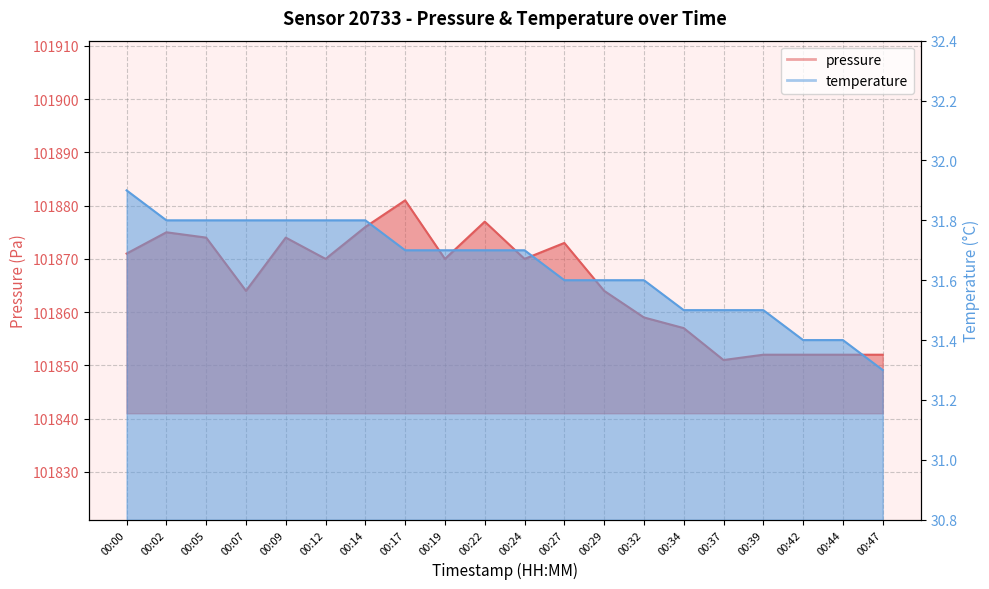

What is the value of the pressure point at the 15th from the left?

101857.0